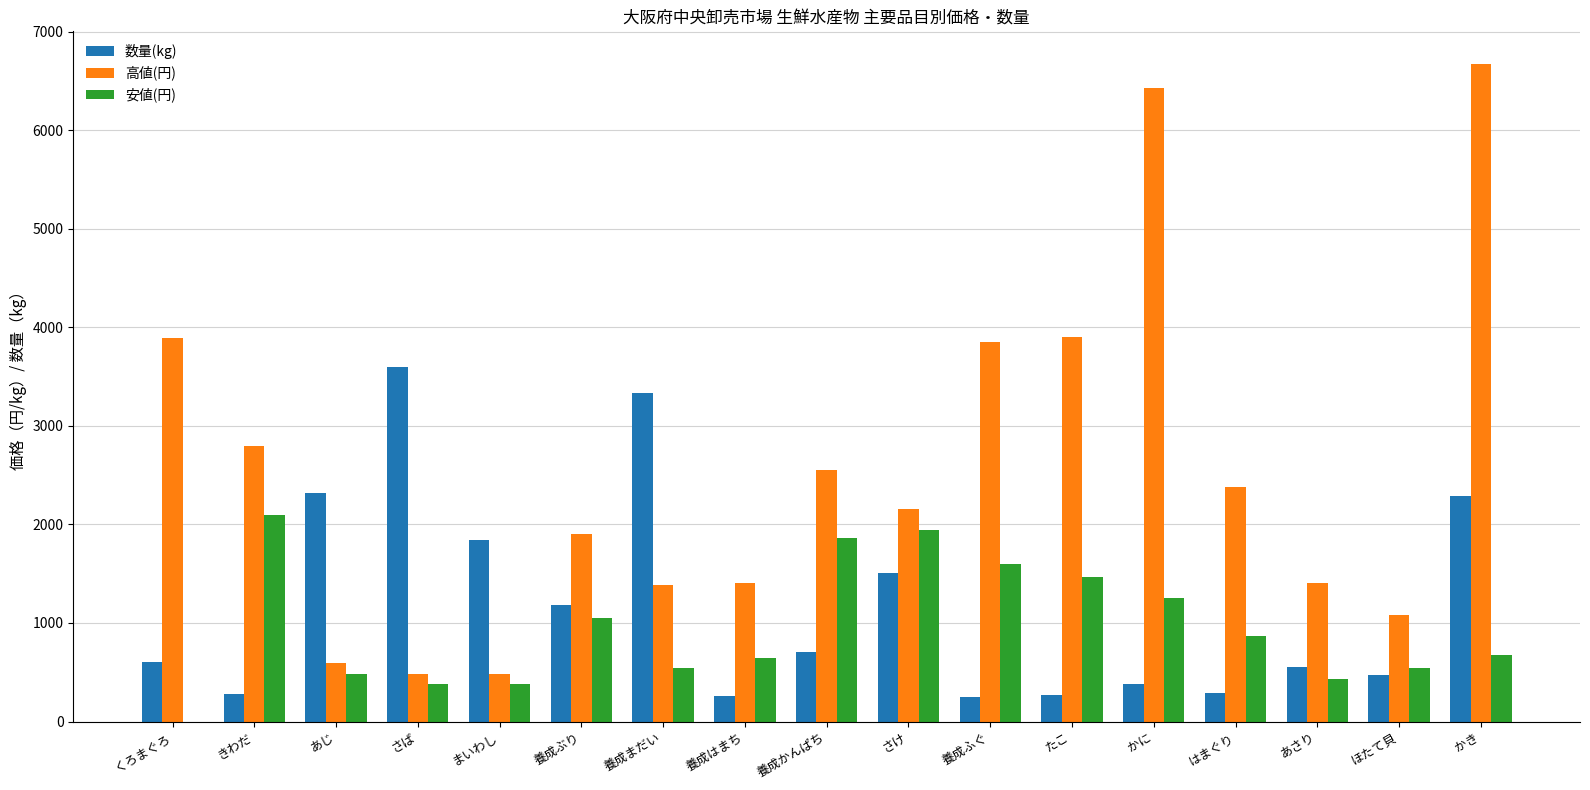

Which series changed the most between くろまぐろ and まいわし?

高値(円)